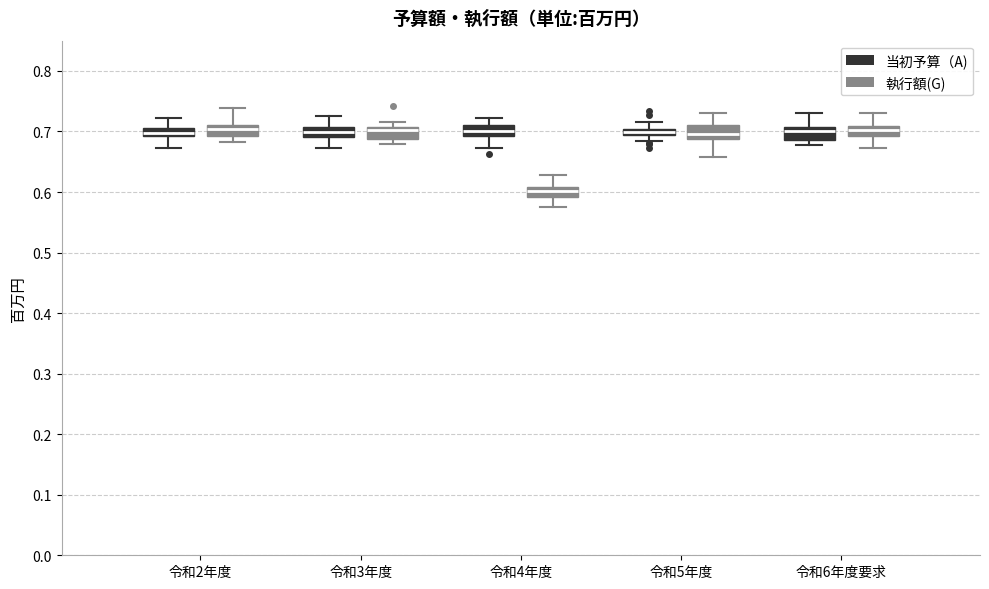

Where does the lower whisker of the box for 令和2年度 (当初予算（A)) end on the y-axis? The values are not printed on the chart, so give them approximately, as read against the axis.

0.67